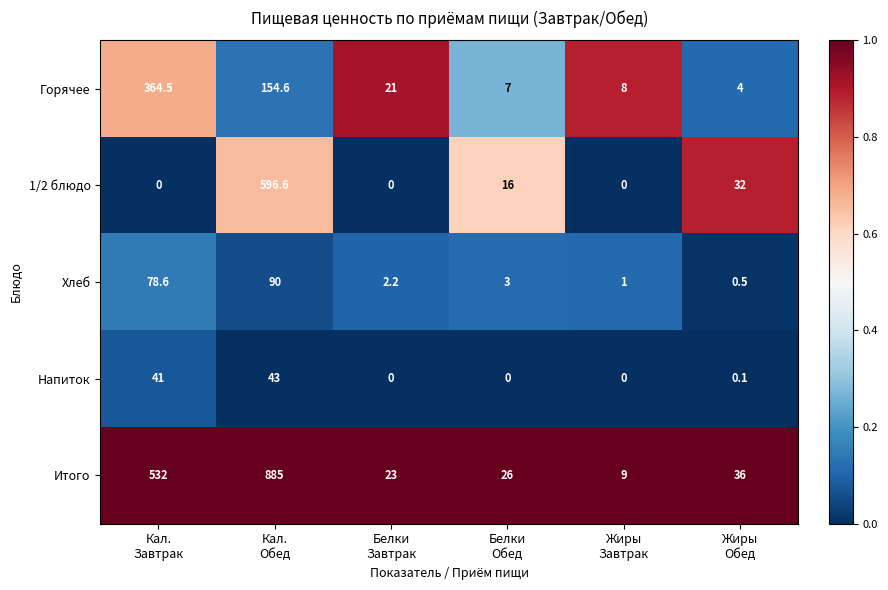

What is the total value across all series at Жиры
Завтрак?

18.0